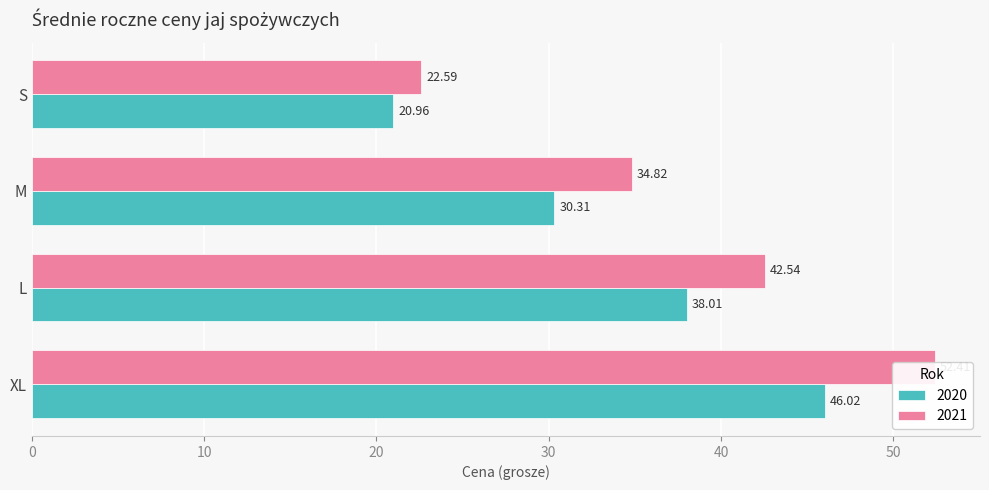

At which category is the sum across all series the highest?

XL